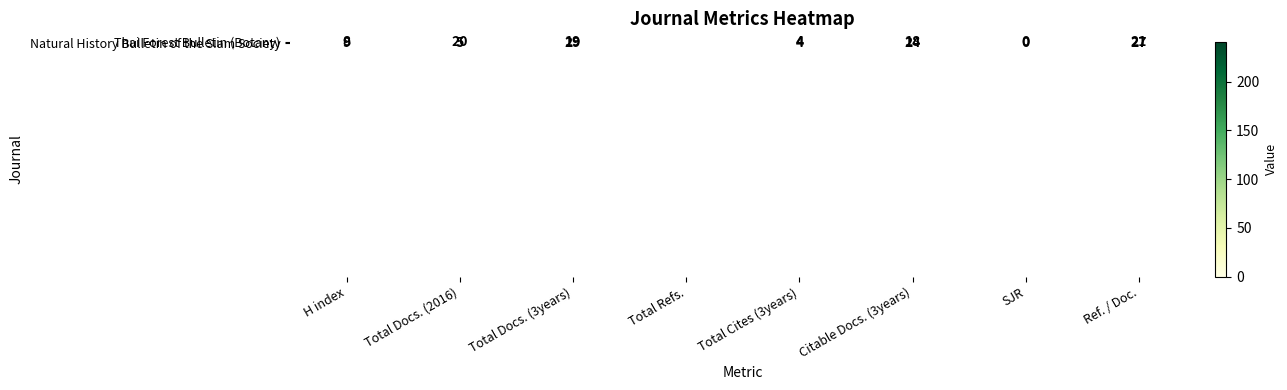

Which category has the highest value in the Natural History Bulletin of the Siam Society series?

Total Refs.